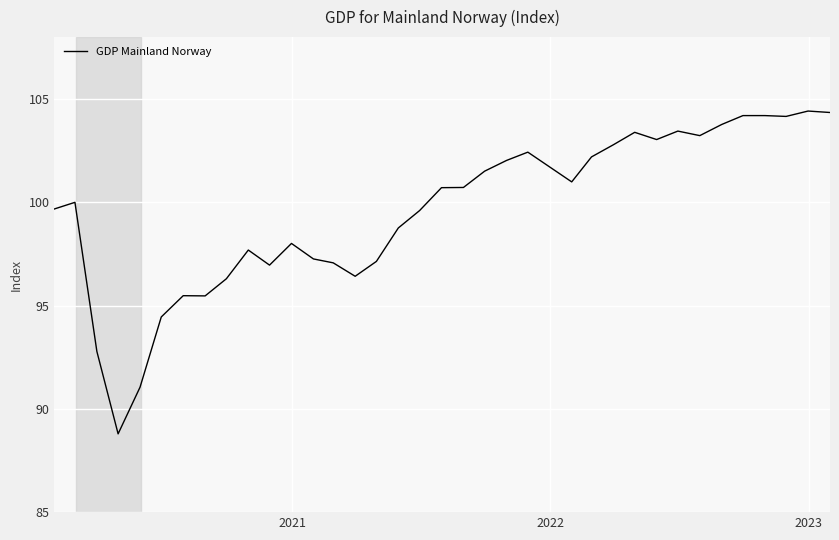

What is the maximum value shown in the chart?

104.4